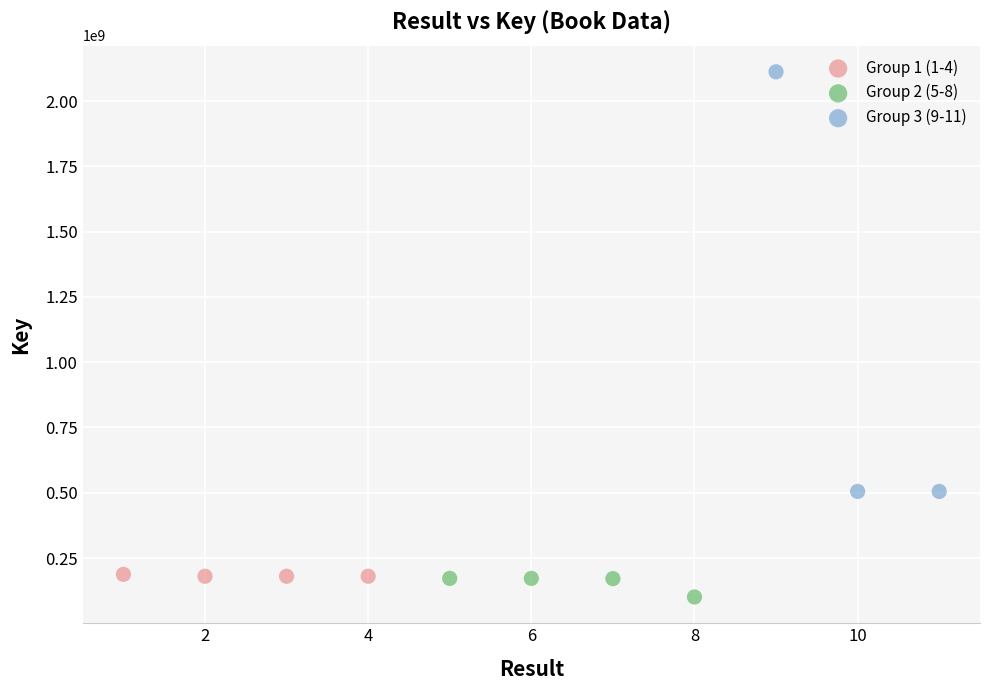

Which series contains the highest Y value?

Group 3 (9-11)